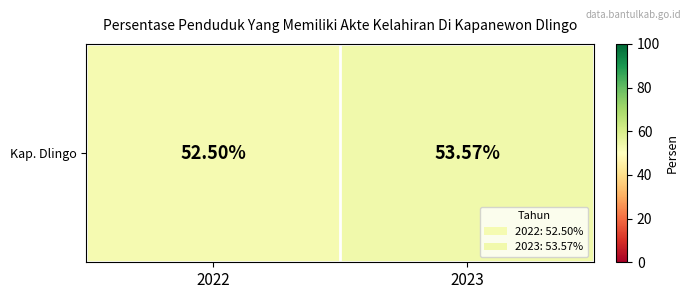

Which label corresponds to the largest value in the chart?

2023